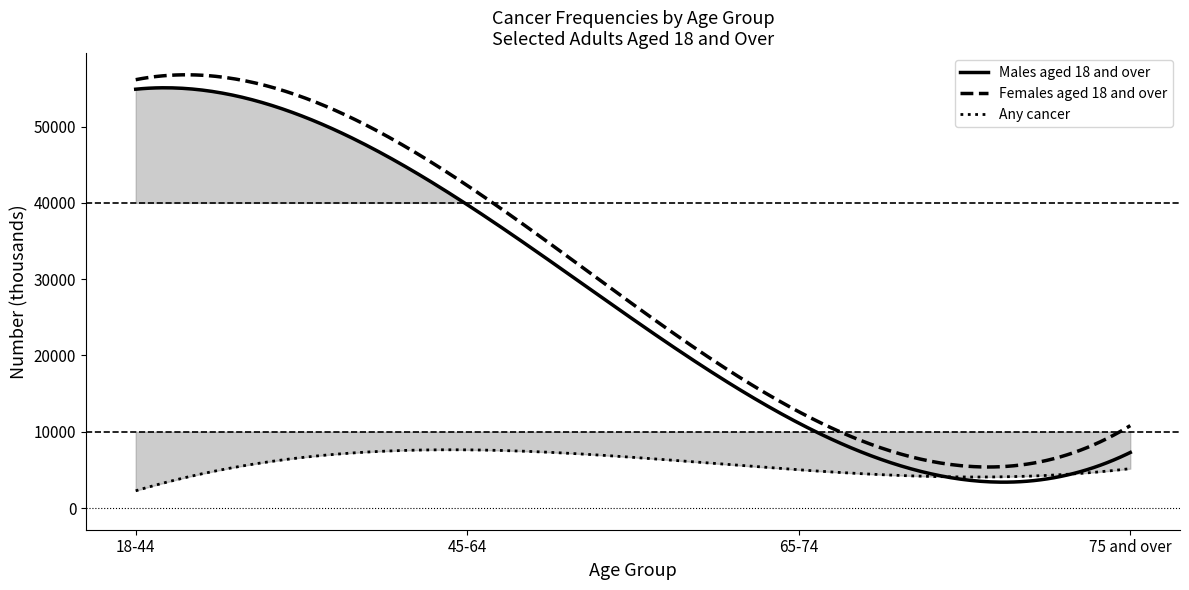

What is the difference between the Males aged 18 and over values at 65-74 and 18-44?

43759